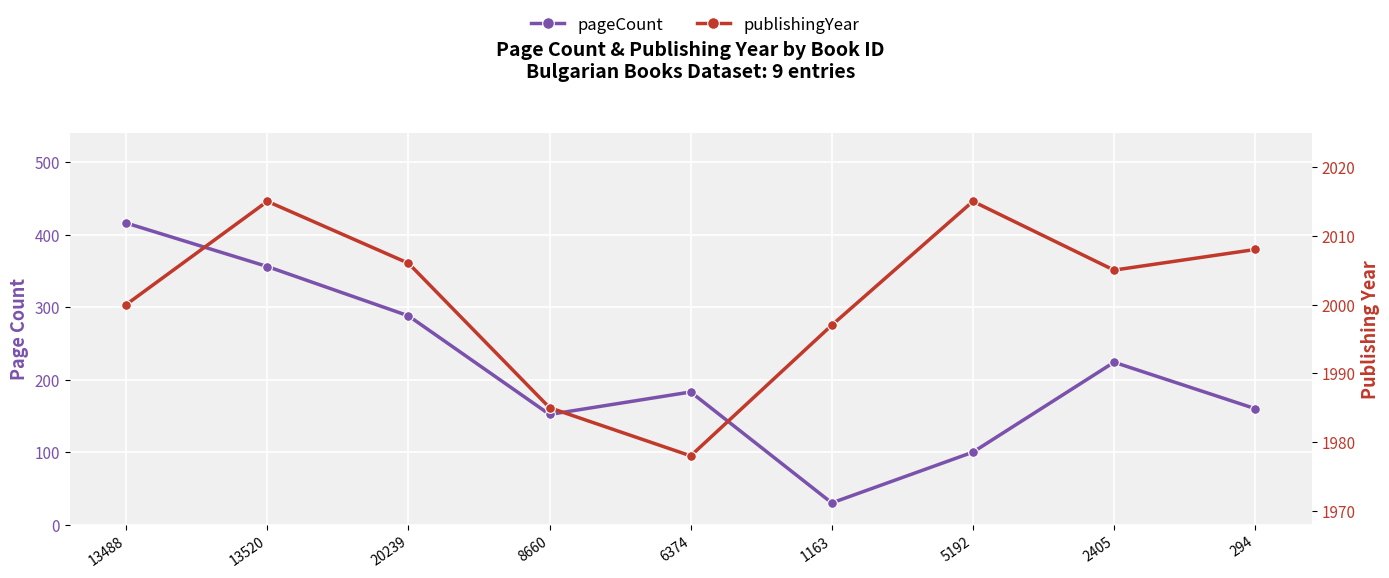

What position from the right is 1163?

4